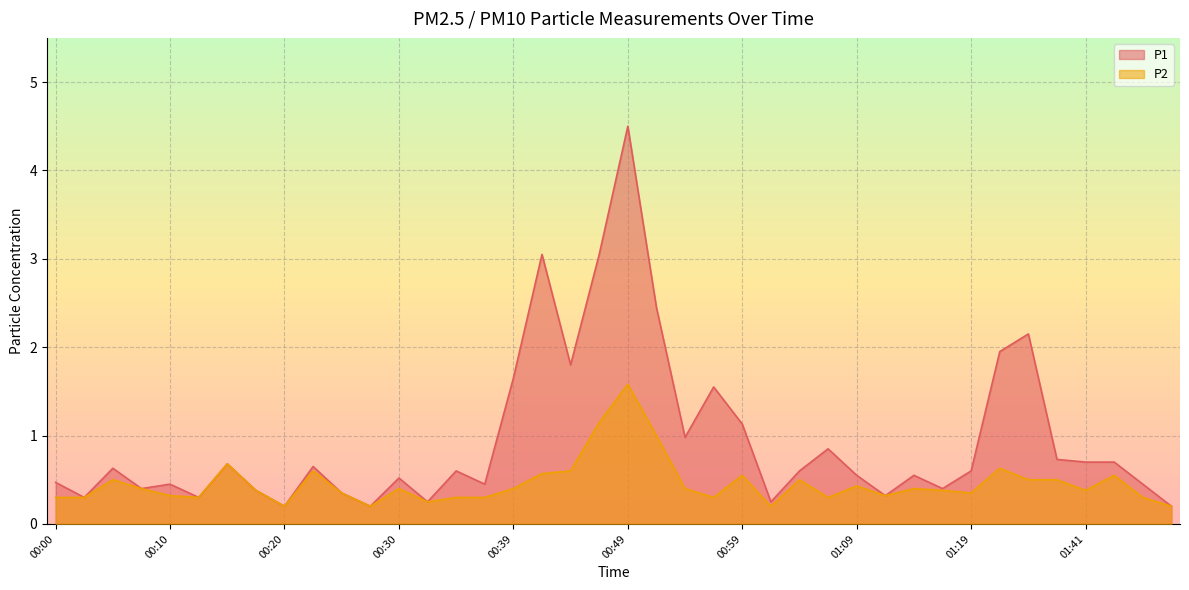

Rank the series at 00:59 from highest to lowest value.

P1, P2